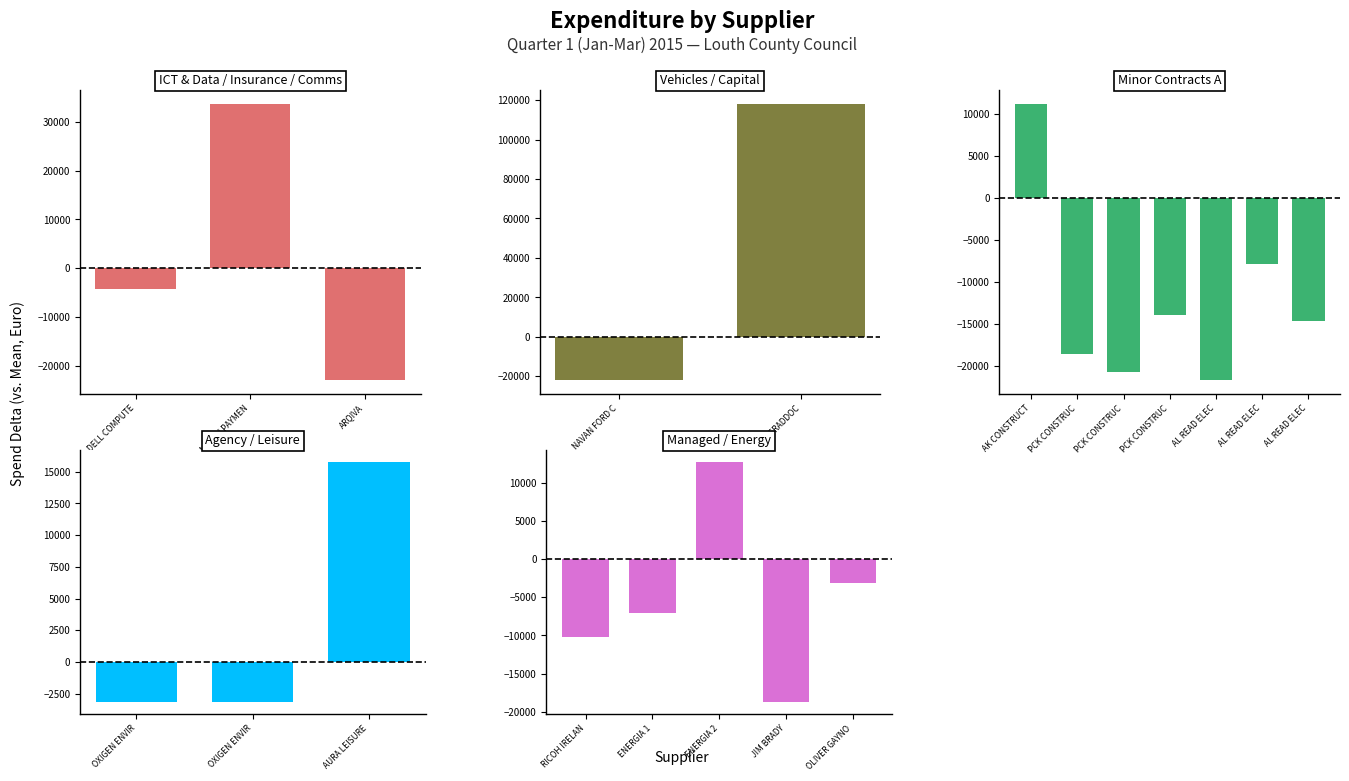

List the labels in order of value, smallest first.

ARQIVA, NAVAN FORD CENTRE, AL READ ELECTRICAL 1, PCK CONSTRUCTION 2, JIM BRADY, PCK CONSTRUCTION 1, AL READ ELECTRICAL 3, PCK CONSTRUCTION 3, RICOH IRELAND LTD, AL READ ELECTRICAL 2, ENERGIA 1, DELL COMPUTER IRELAND, OXIGEN ENVIRONMENTAL 1, OXIGEN ENVIRONMENTAL 2, OLIVER GAYNOR 1, AK CONSTRUCTION, ENERGIA 2, AURA LEISURE CENTRE, MARSH PAYMENT PROTECTION, JOHN CRADDOCK LTD